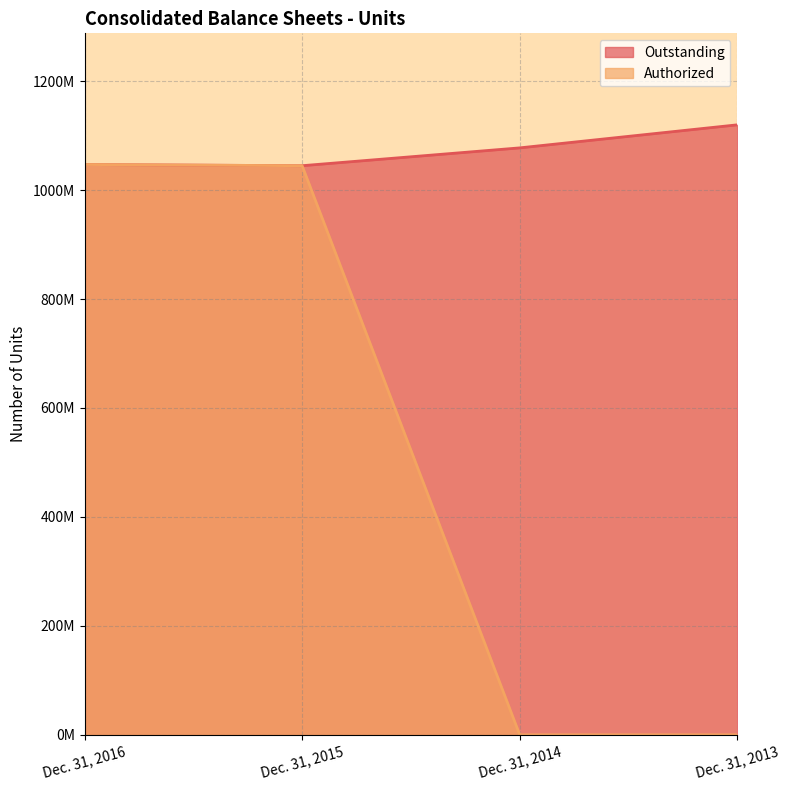

Which series has the largest range (max minus min)?

Authorized